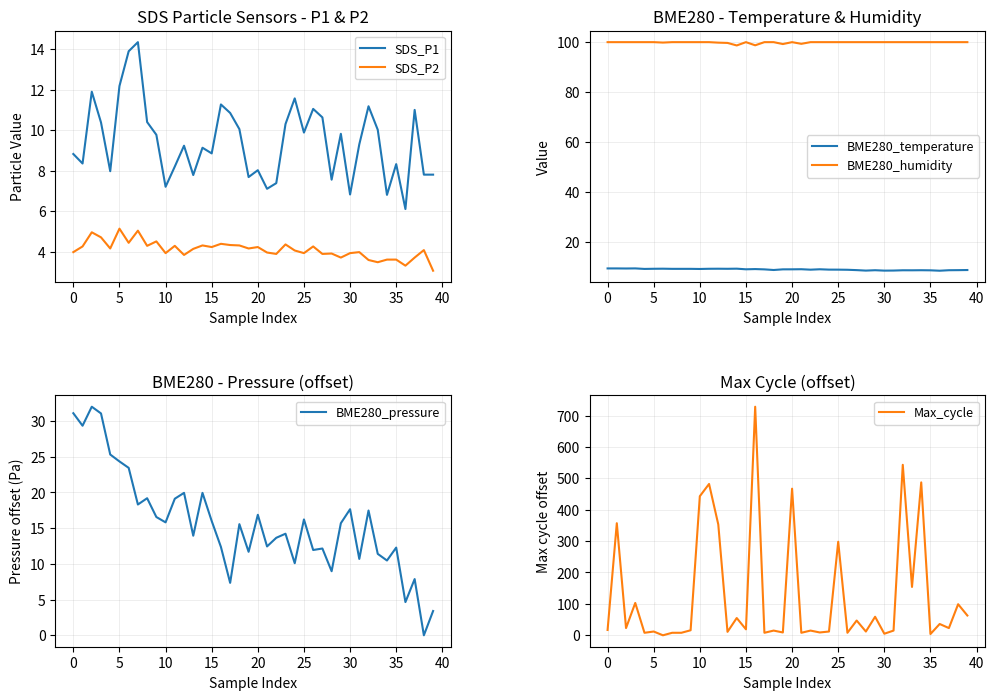

Is it true that SDS_P2 equals 6.5 at 25?

False